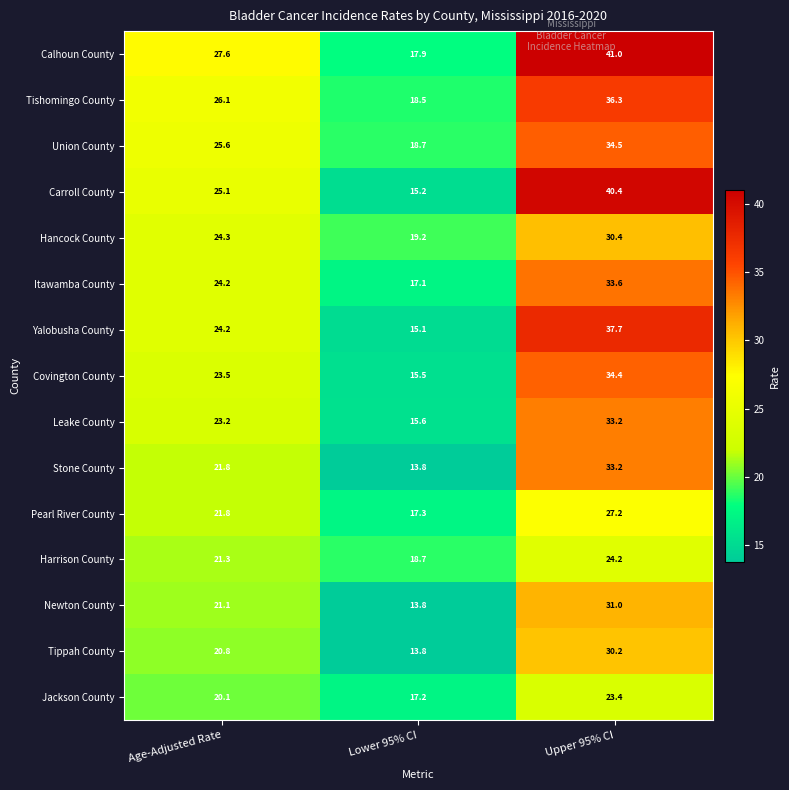

How many values in the Newton County series exceed 21?

2